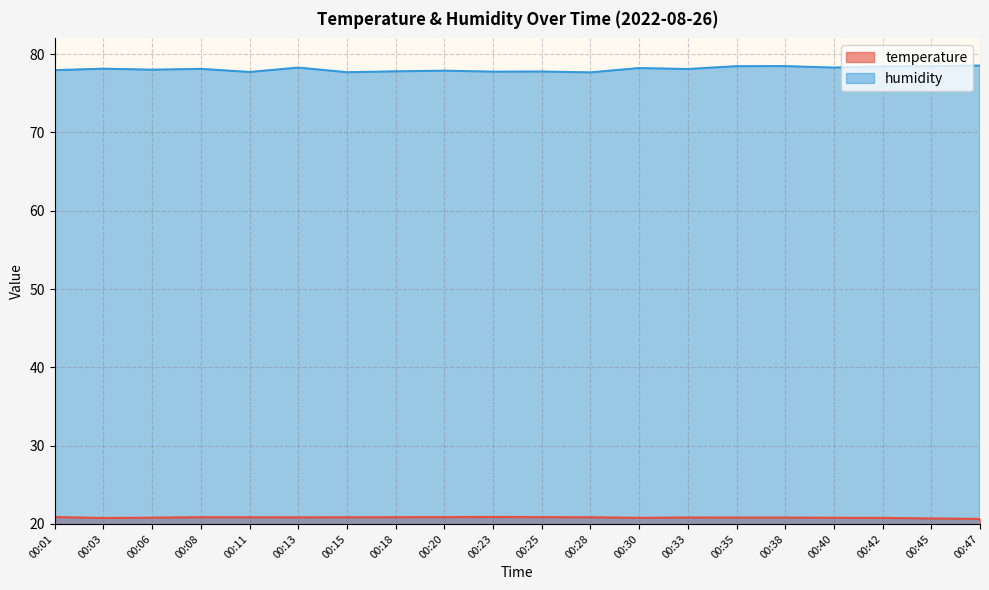

How many temperature values are between 20 and 21?

20